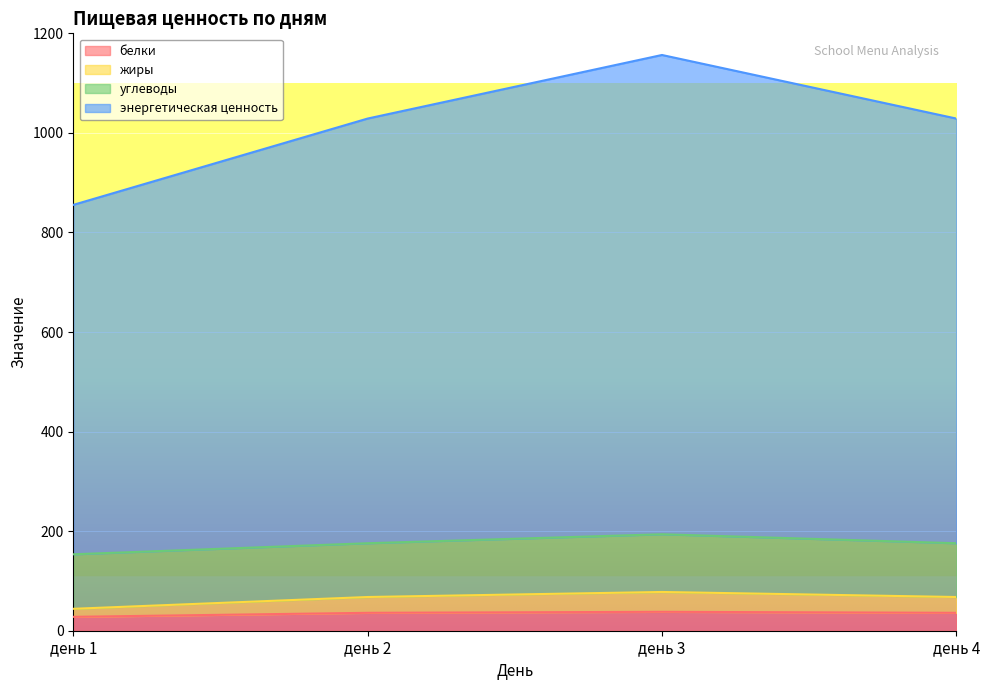

What is the total value across all series at день 3?

1156.5